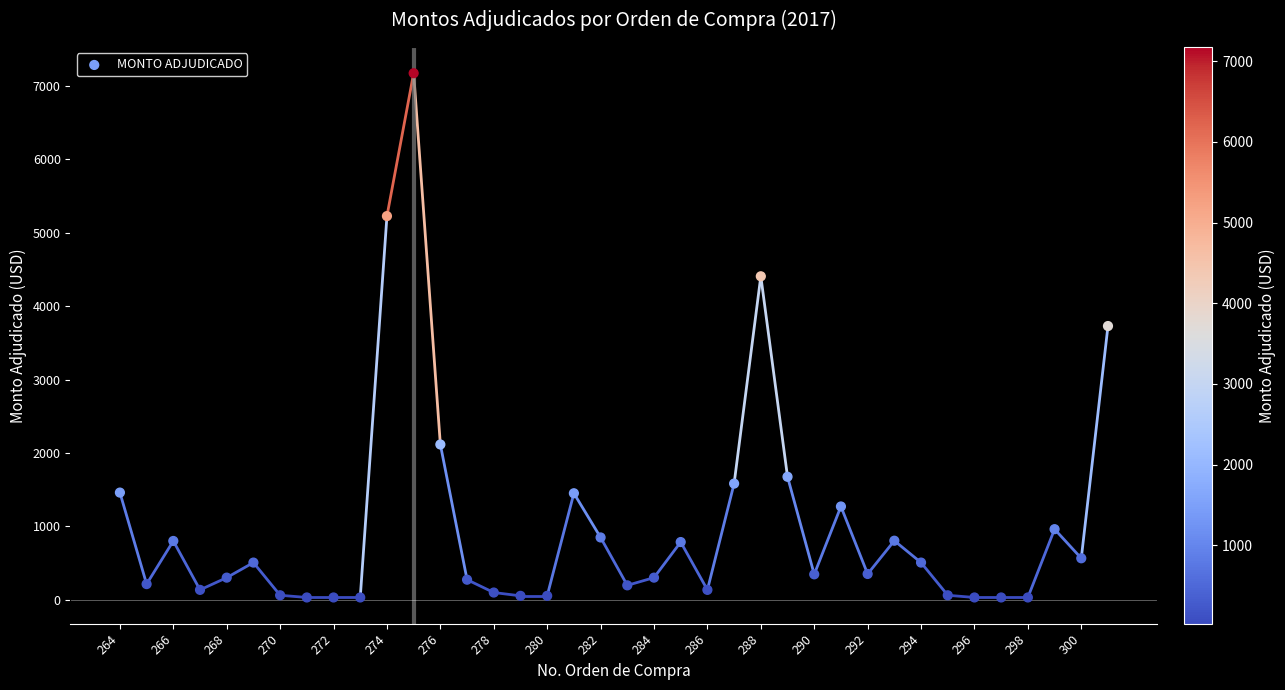

What Y value in the scatter plot is closest to 3602?

3729.0